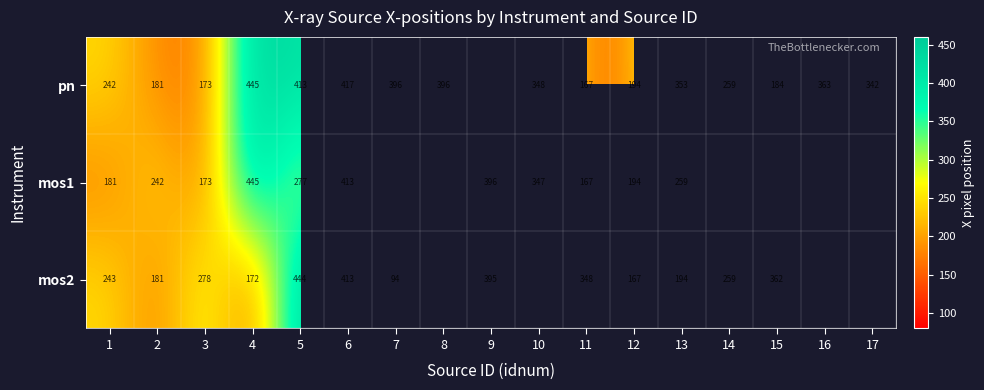

Is the value of pn at 16 greater than the value of mos1 at 1?

Yes